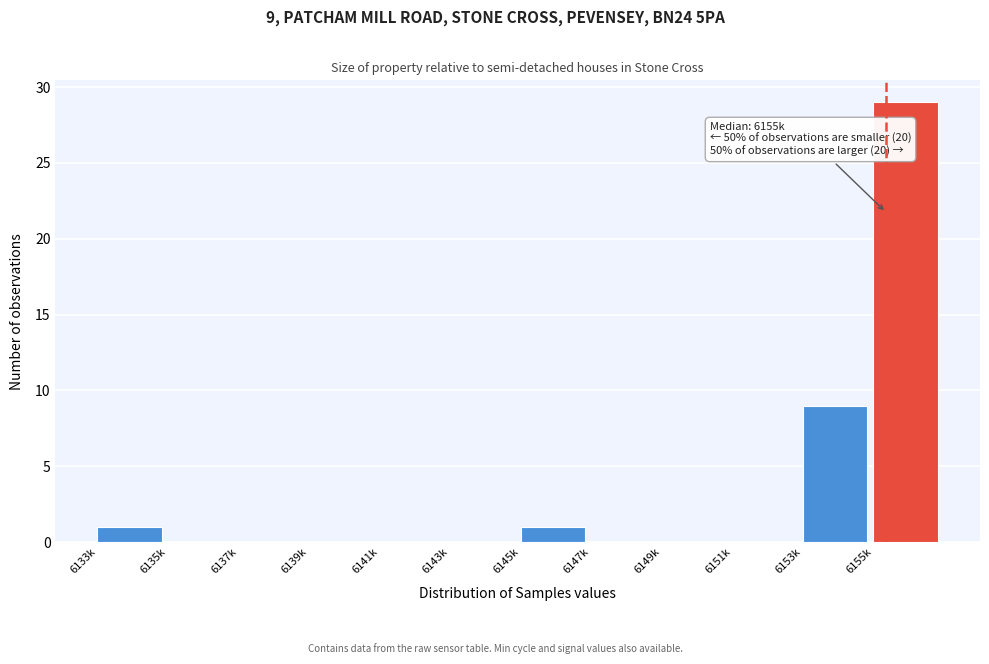

Reading right to left, what are all the values shown in this chart?

6155k=29	6153k=9	6151k=0	6149k=0	6147k=0	6145k=1	6143k=0	6141k=0	6139k=0	6137k=0	6135k=0	6133k=1